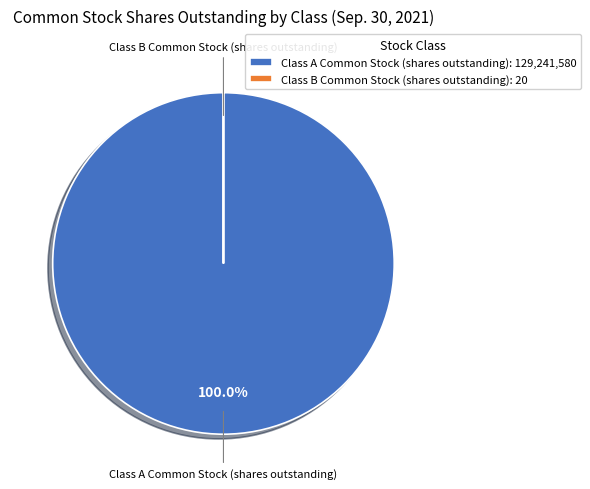

Is Class A Common Stock (shares outstanding) the majority of the pie?

Yes